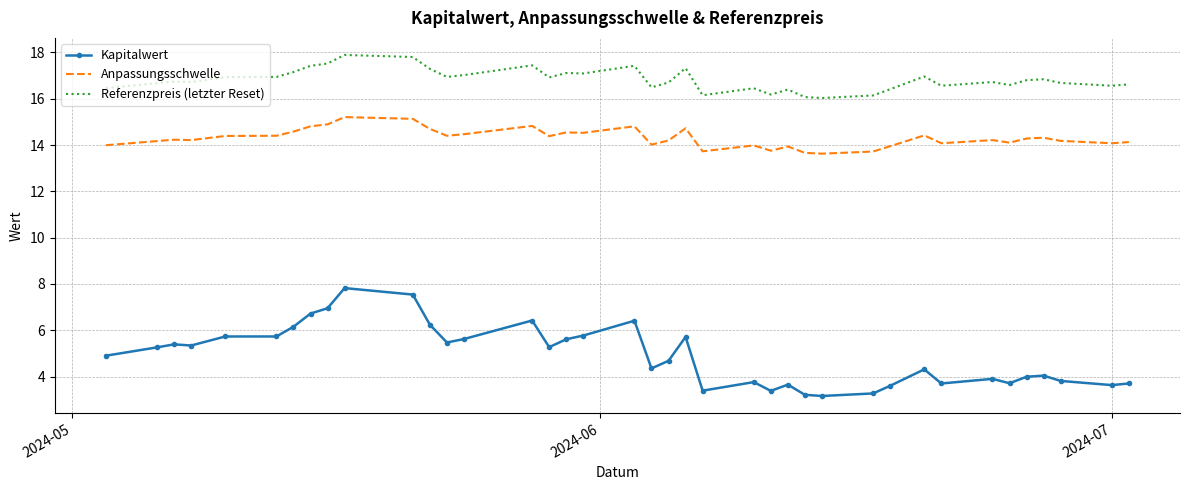

Which series has the largest range (max minus min)?

Kapitalwert